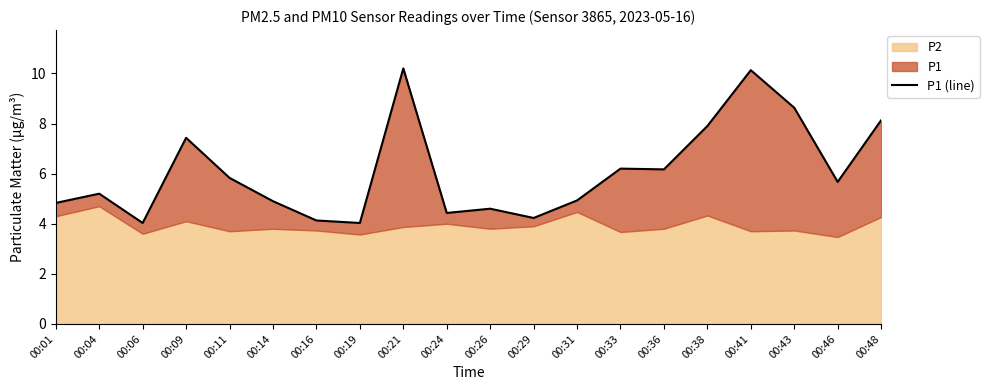

Between 00:41 and 00:36, which is larger?

00:41